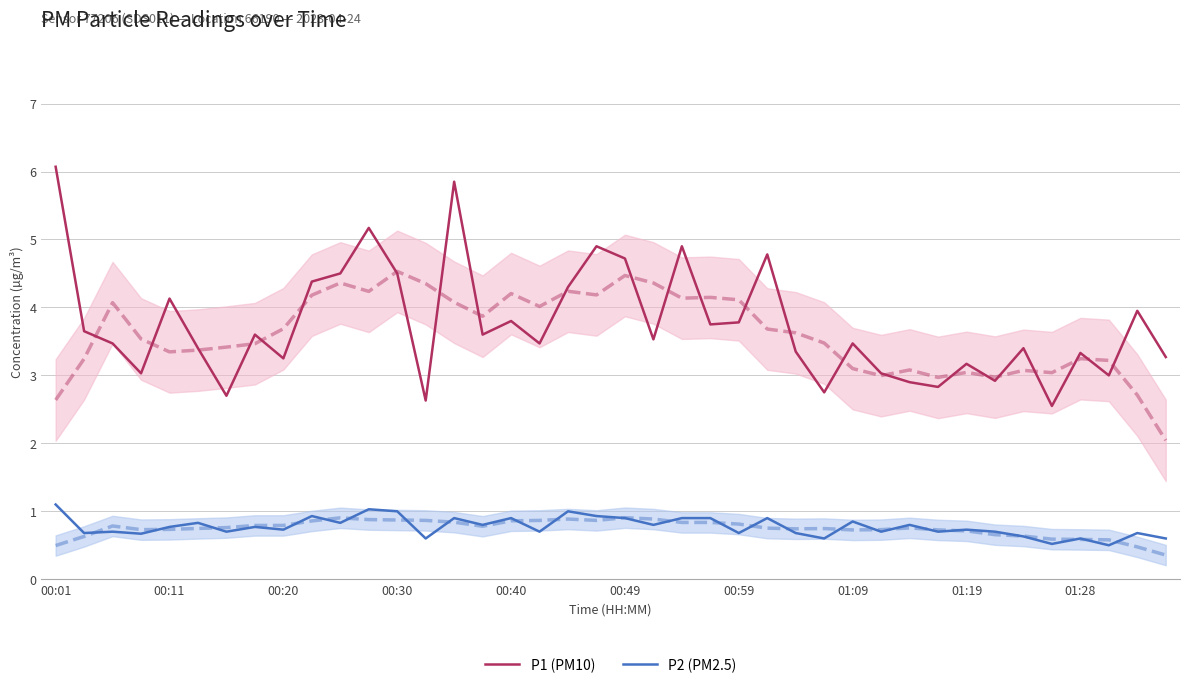

How many categories are shown in the chart?

40